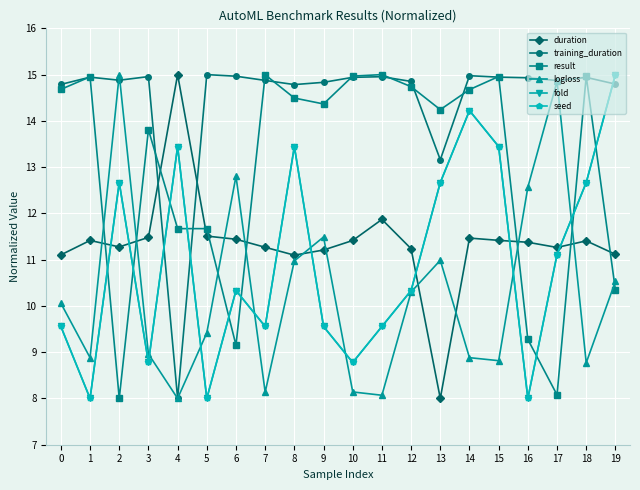

Reading left to right, list all the values displayed in this chart.

duration: 0=11.1	1=11.4	2=11.3	3=11.5	4=15.0	5=11.5	6=11.4	7=11.3	8=11.1	9=11.2	10=11.4	11=11.9	12=11.2	13=8.0	14=11.5	15=11.4	16=11.4	17=11.3	18=11.4	19=11.1
training_duration: 0=14.8	1=14.9	2=14.9	3=15.0	4=8.0	5=15.0	6=15.0	7=14.9	8=14.8	9=14.8	10=14.9	11=15.0	12=14.9	13=13.2	14=15.0	15=14.9	16=14.9	17=14.9	18=14.9	19=14.8
result: 0=14.7	1=15.0	2=8.0	3=13.8	4=11.7	5=11.7	6=9.2	7=15.0	8=14.5	9=14.4	10=15.0	11=15.0	12=14.7	13=14.2	14=14.7	15=15.0	16=9.3	17=8.1	18=15.0	19=10.3
logloss: 0=10.1	1=8.9	2=15.0	3=9.0	4=8.0	5=9.4	6=12.8	7=8.1	8=11.0	9=11.5	10=8.1	11=8.1	12=10.3	13=11.0	14=8.9	15=8.8	16=12.6	17=14.9	18=8.8	19=10.5
fold: 0=9.6	1=8.0	2=12.7	3=8.8	4=13.4	5=8.0	6=10.3	7=9.6	8=13.4	9=9.6	10=8.8	11=9.6	12=10.3	13=12.7	14=14.2	15=13.4	16=8.0	17=11.1	18=12.7	19=15.0
seed: 0=9.6	1=8.0	2=12.7	3=8.8	4=13.4	5=8.0	6=10.3	7=9.6	8=13.4	9=9.6	10=8.8	11=9.6	12=10.3	13=12.7	14=14.2	15=13.4	16=8.0	17=11.1	18=12.7	19=15.0